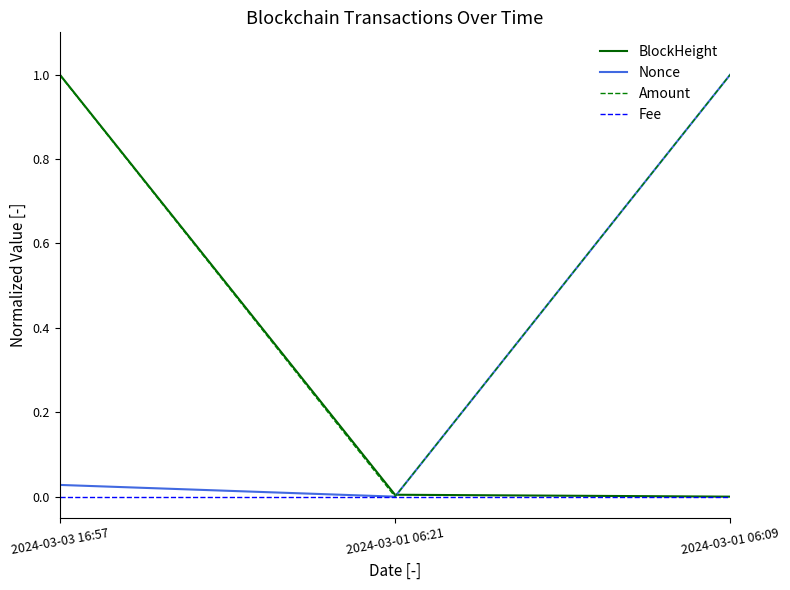

How many lines are shown in the chart?

4